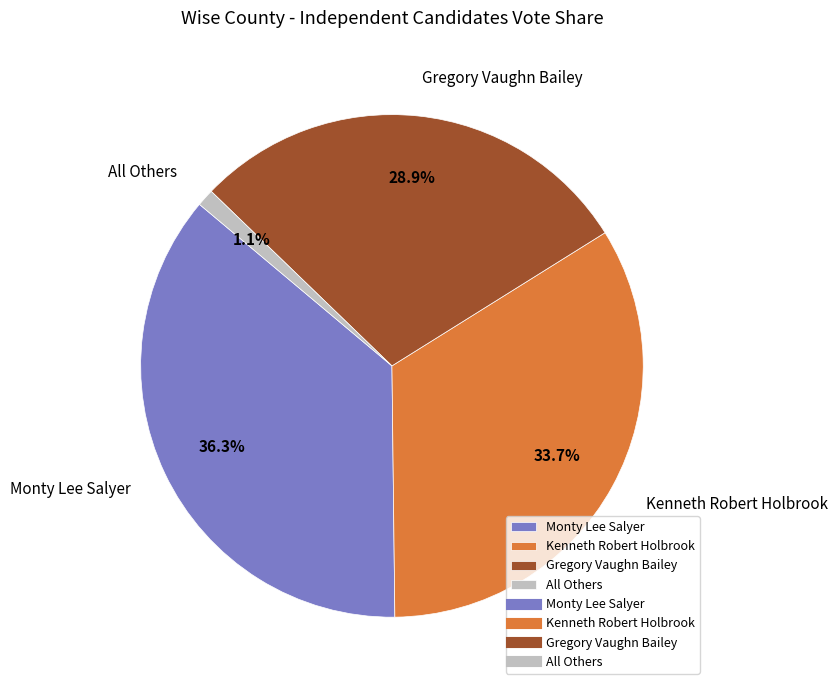

Which category has the smallest portion of the pie?

All Others